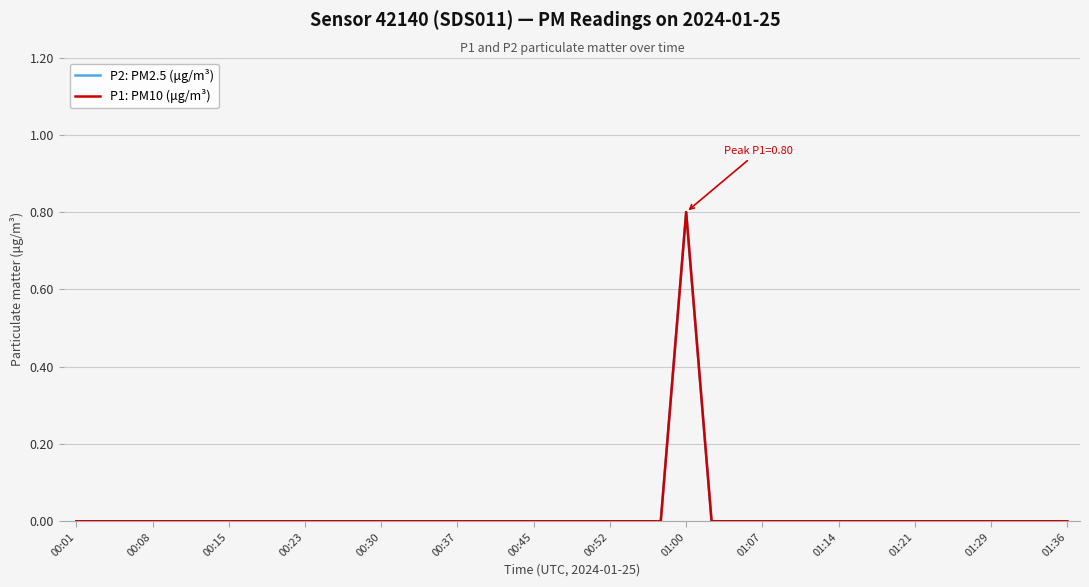

True or false: P2: PM2.5 (μg/m³) and P1: PM10 (μg/m³) cross at least once.

False